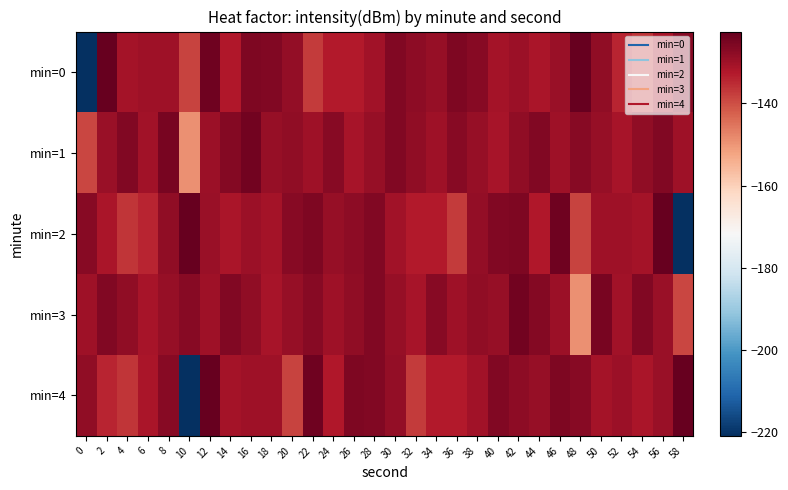

At which category is the sum across all series the highest?

42